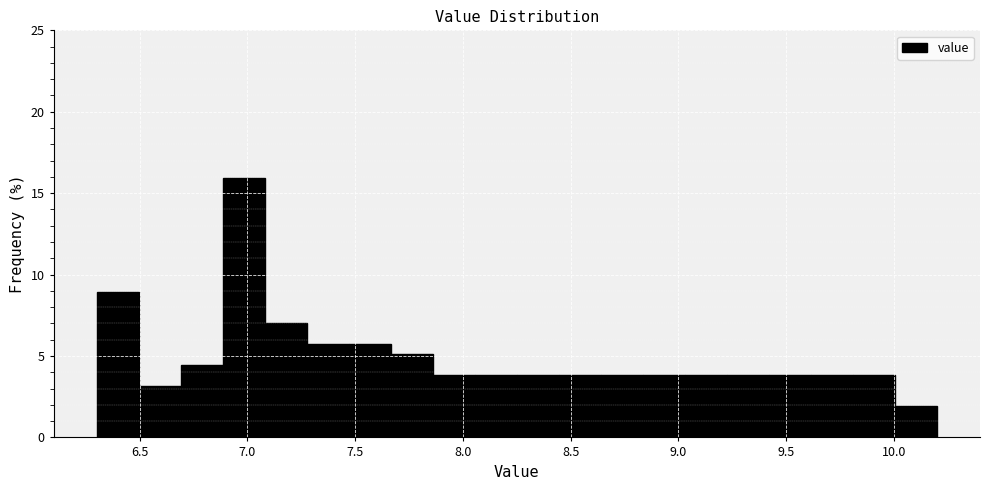

Around what value on the x-axis is the tallest bar? Give the approximate position of its centre, as read against the axis.

7.00